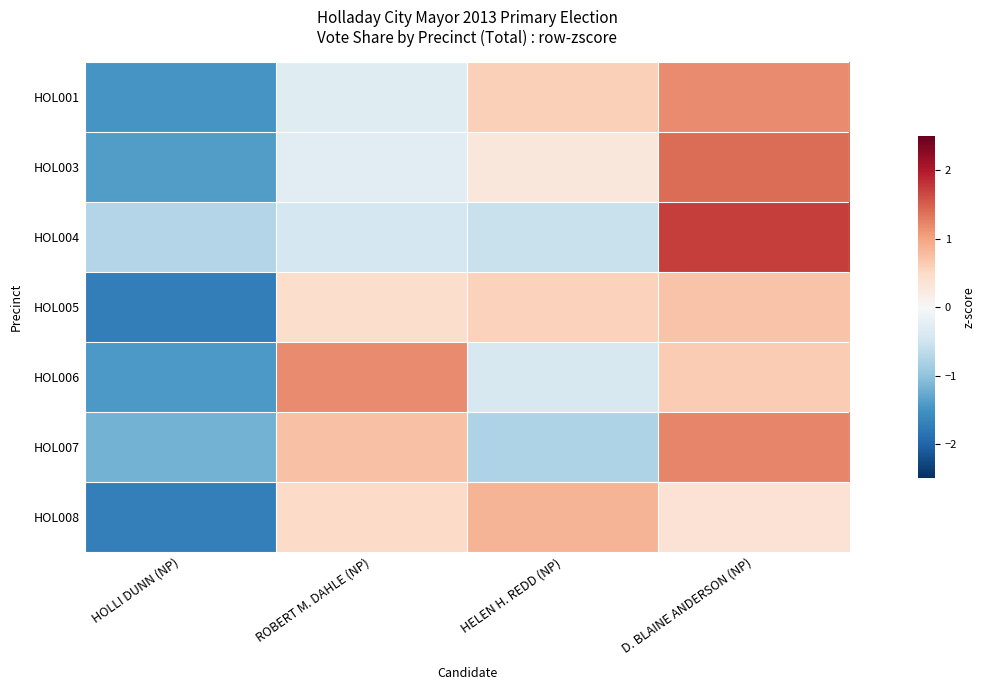

Reading left to right, what are all the values shown in this chart?

HOL001: HOLLI DUNN (NP)=-1.5	ROBERT M. DAHLE (NP)=-0.3	HELEN H. REDD (NP)=0.6	D. BLAINE ANDERSON (NP)=1.2
HOL003: HOLLI DUNN (NP)=-1.4	ROBERT M. DAHLE (NP)=-0.3	HELEN H. REDD (NP)=0.3	D. BLAINE ANDERSON (NP)=1.4
HOL004: HOLLI DUNN (NP)=-0.7	ROBERT M. DAHLE (NP)=-0.4	HELEN H. REDD (NP)=-0.6	D. BLAINE ANDERSON (NP)=1.7
HOL005: HOLLI DUNN (NP)=-1.7	ROBERT M. DAHLE (NP)=0.4	HELEN H. REDD (NP)=0.6	D. BLAINE ANDERSON (NP)=0.7
HOL006: HOLLI DUNN (NP)=-1.4	ROBERT M. DAHLE (NP)=1.2	HELEN H. REDD (NP)=-0.4	D. BLAINE ANDERSON (NP)=0.6
HOL007: HOLLI DUNN (NP)=-1.2	ROBERT M. DAHLE (NP)=0.7	HELEN H. REDD (NP)=-0.8	D. BLAINE ANDERSON (NP)=1.2
HOL008: HOLLI DUNN (NP)=-1.7	ROBERT M. DAHLE (NP)=0.5	HELEN H. REDD (NP)=0.9	D. BLAINE ANDERSON (NP)=0.4